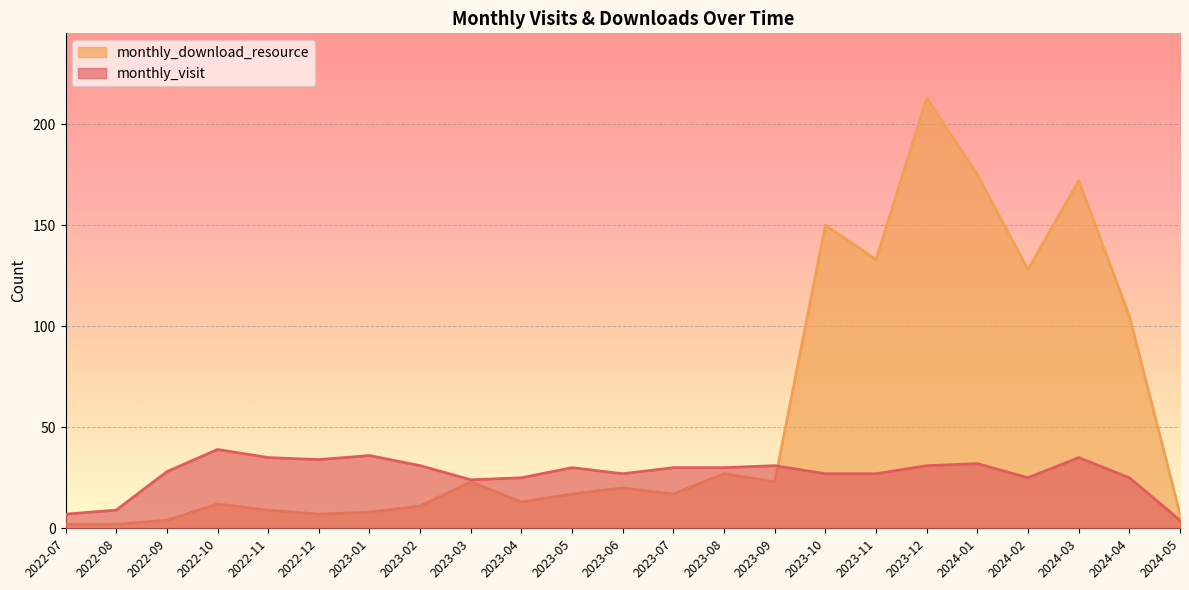

Where is the first local maximum for monthly_visit?

2022-10